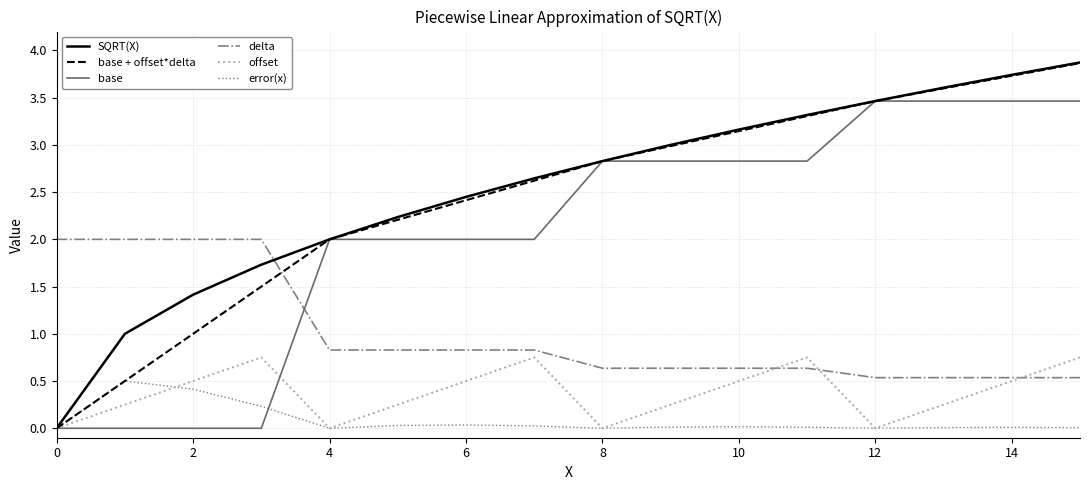

True or false: delta and error(x) intersect in this chart.

False